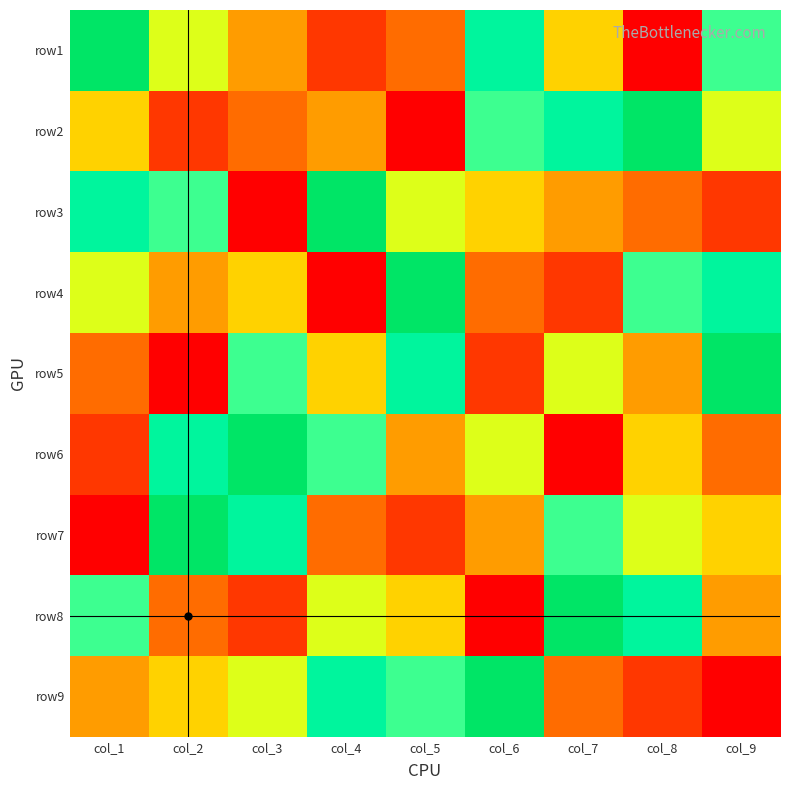

Which series changed the most between col_4 and col_7?

row6